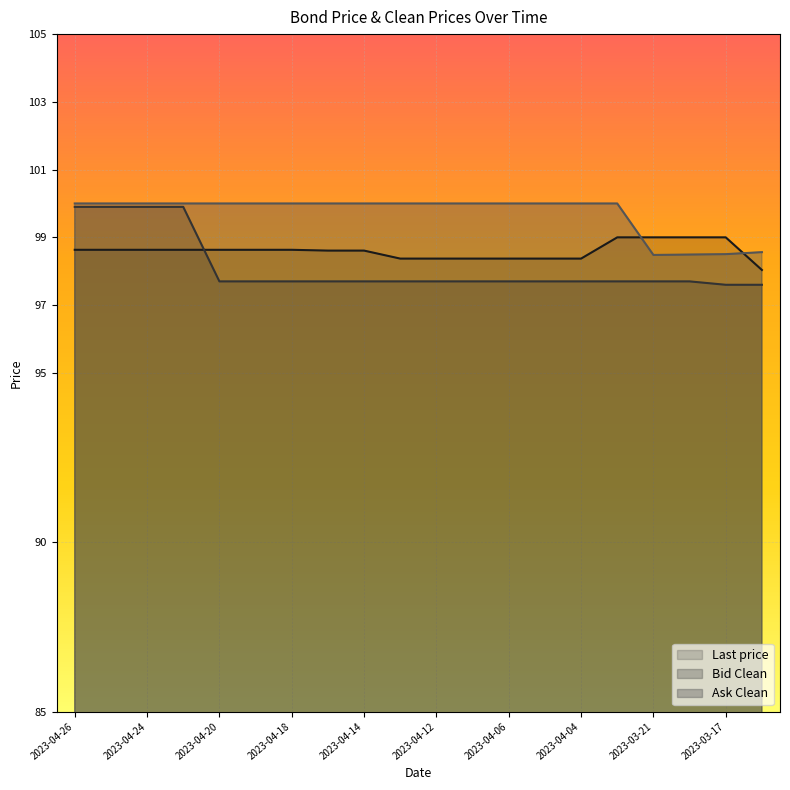

Which series changed the most between 2023-04-13 and 2023-04-06?

Last price